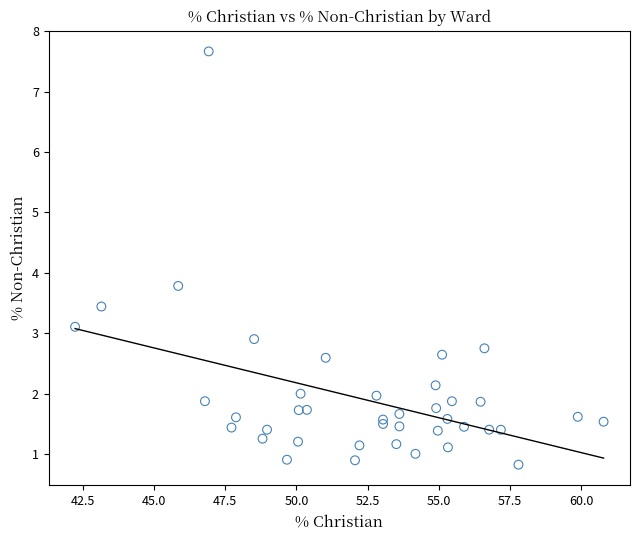

What Y value in the scatter plot is closest to 4?

3.8